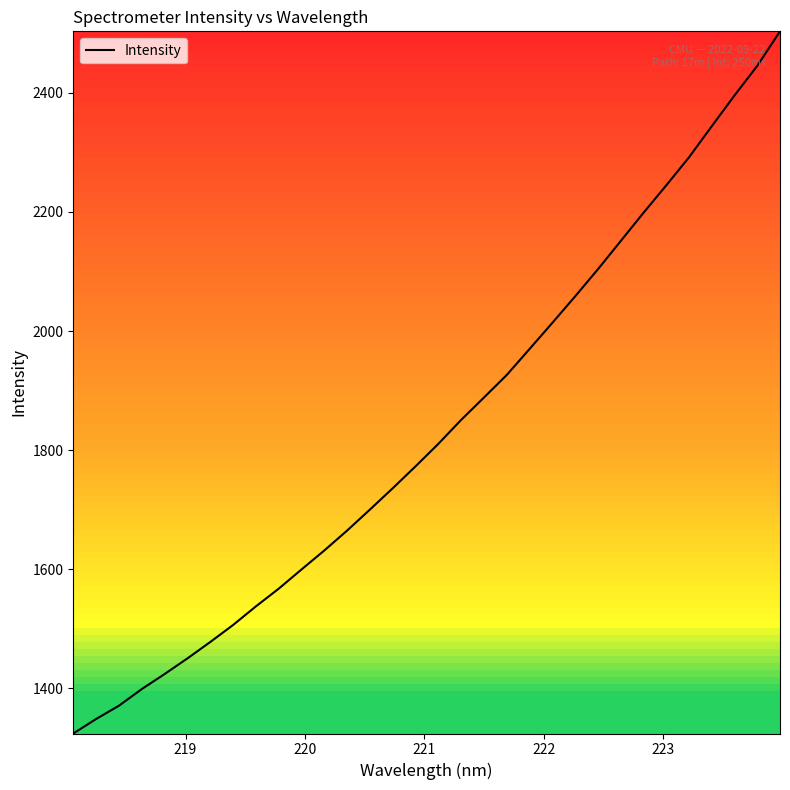

What is the maximum value shown in the chart?

2503.2